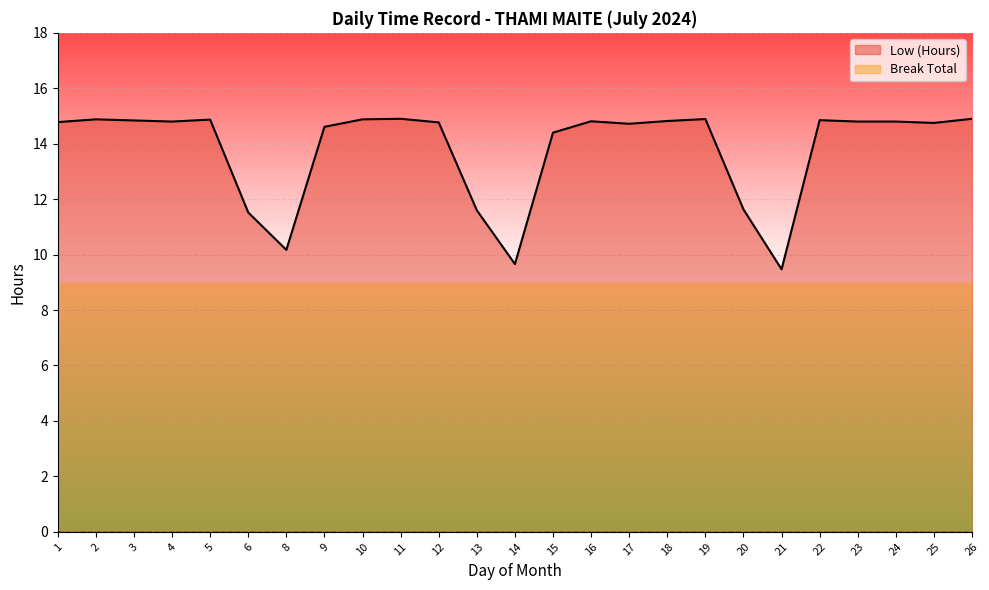

Is it true that the value at 12 is 4.6?

False